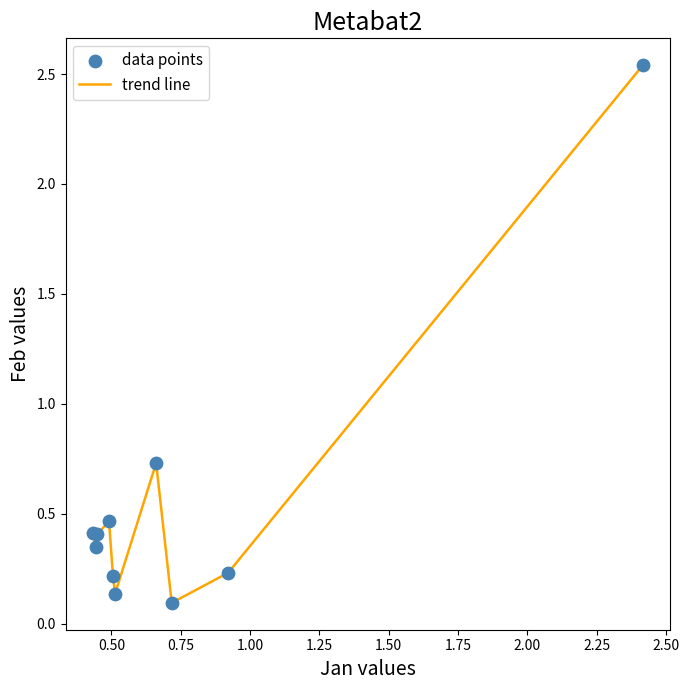

How many lines are shown in the chart?

1